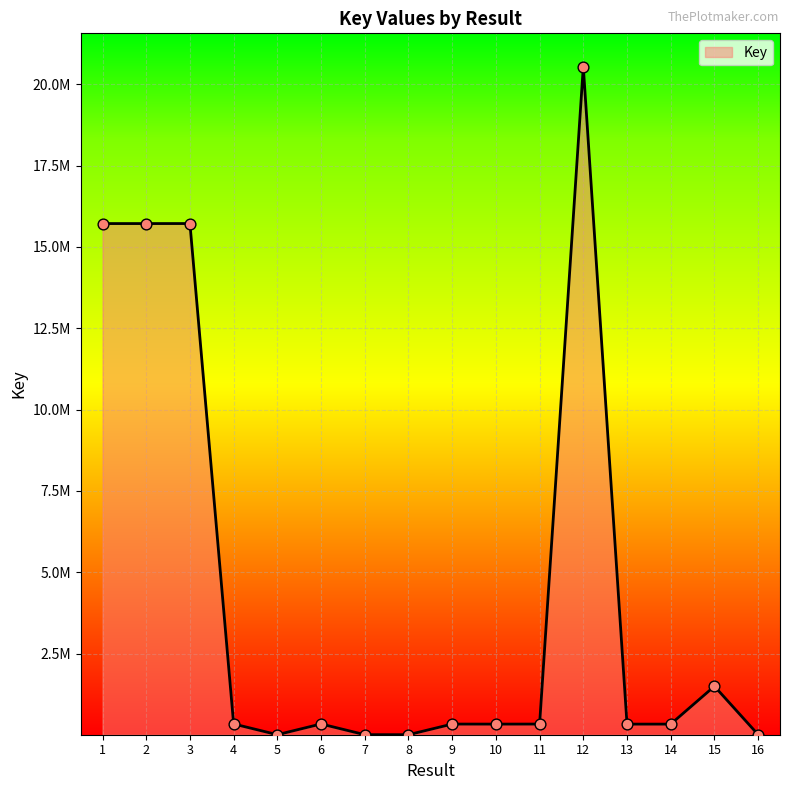

What is the change in value from 5 to 11?

+326276